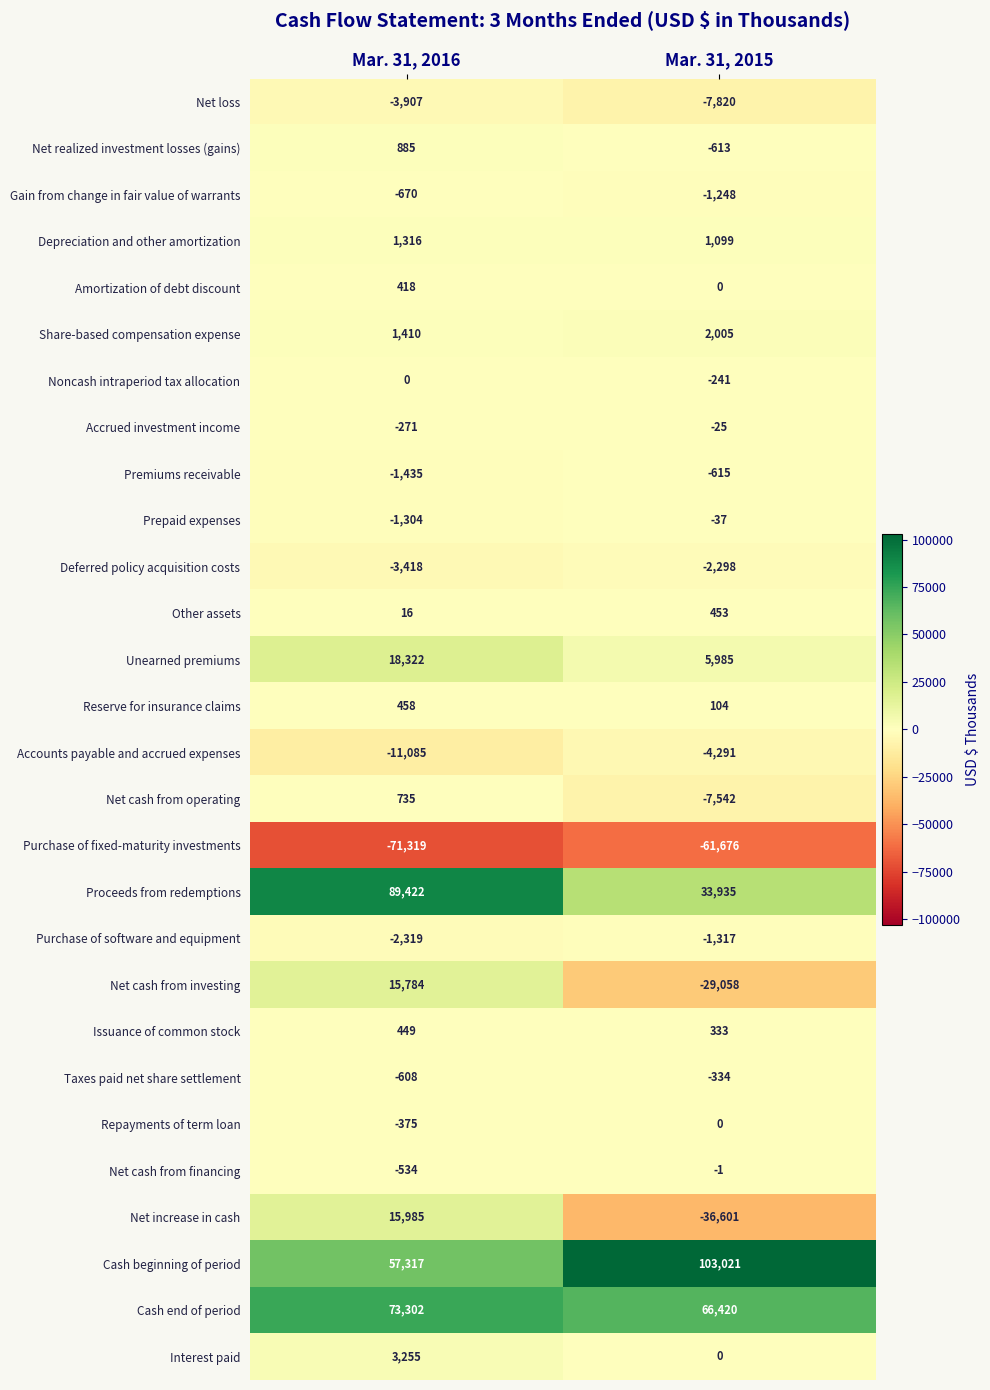

What is the average value of the Interest paid series?

1628